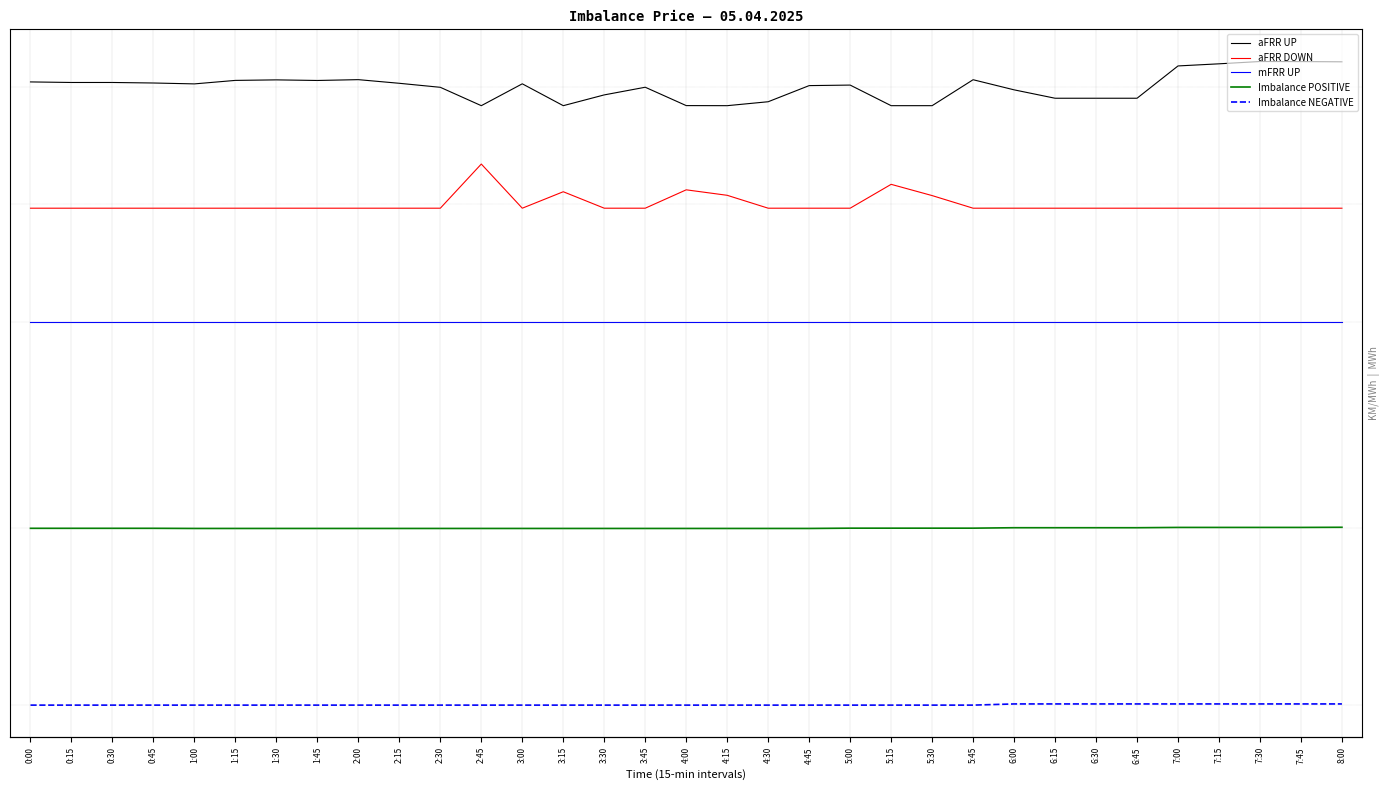

At how many categories does at least one series exceed 100?

33